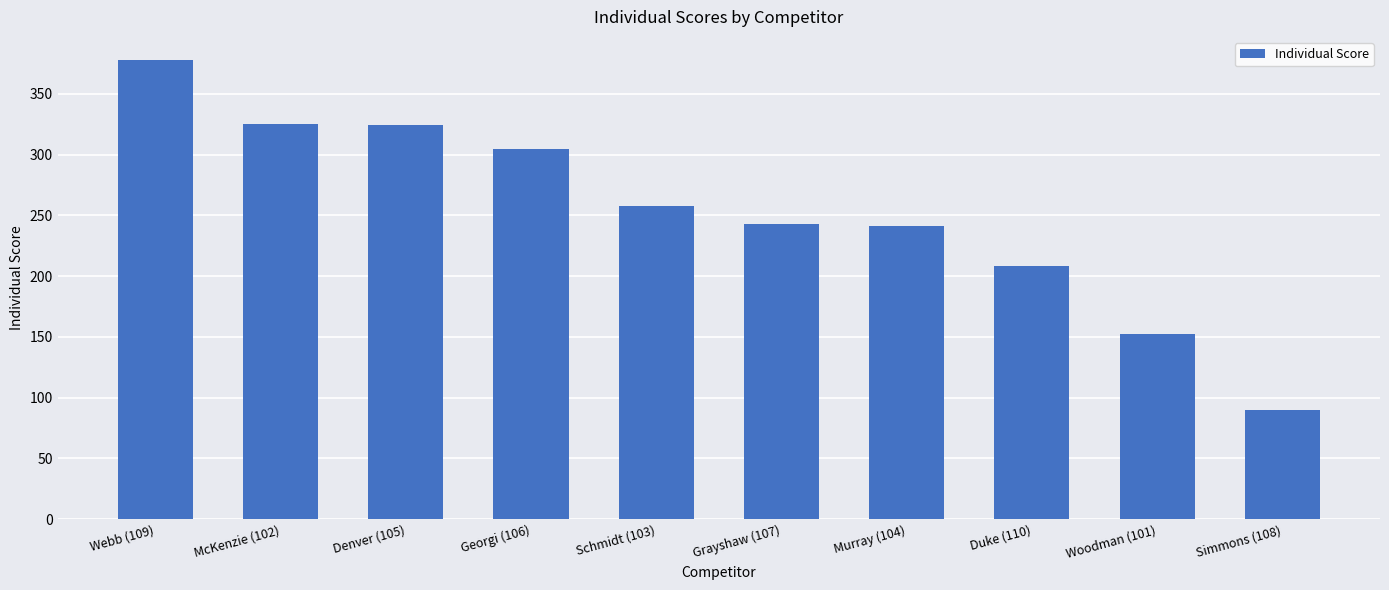

What is the minimum value shown in the chart?

90